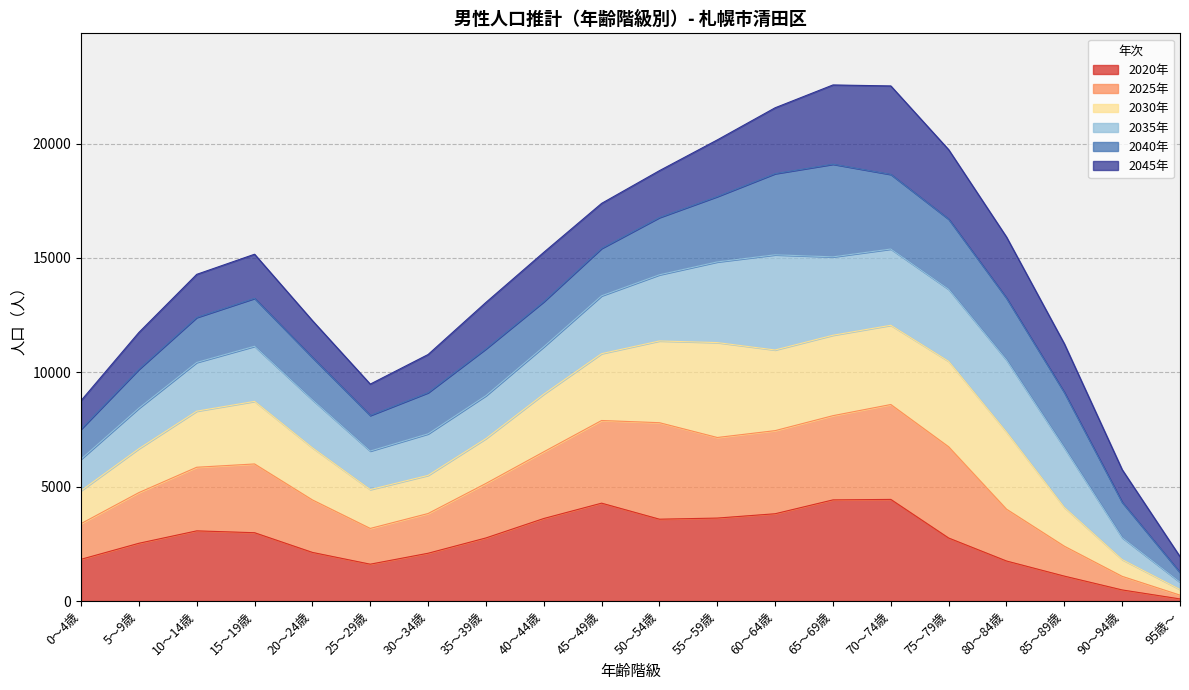

Does the chart display data point markers on the line(s)?

No